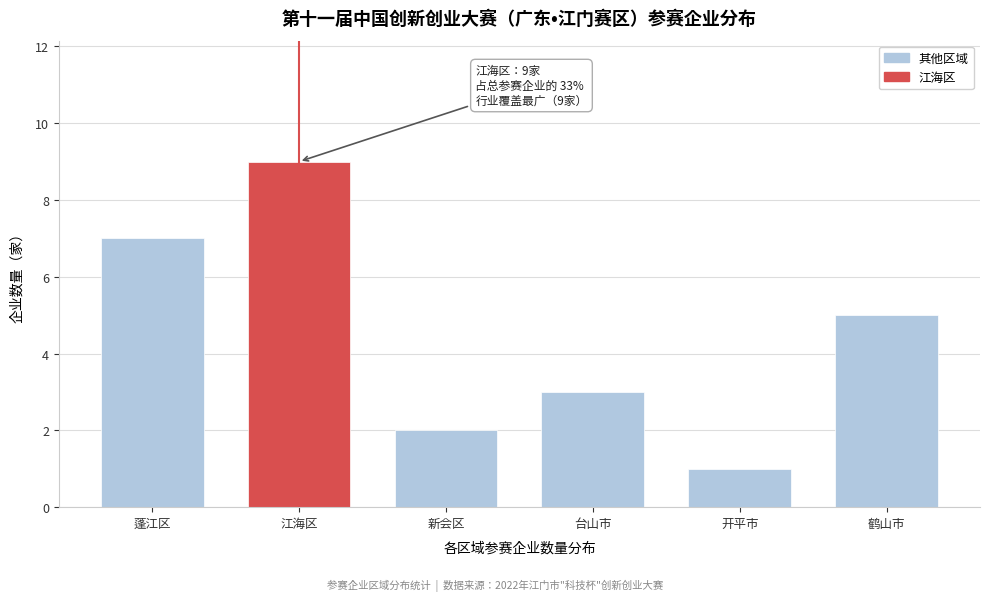

Reading left to right, transcribe all the data shown in this chart.

蓬江区=7	江海区=9	新会区=2	台山市=3	开平市=1	鹤山市=5